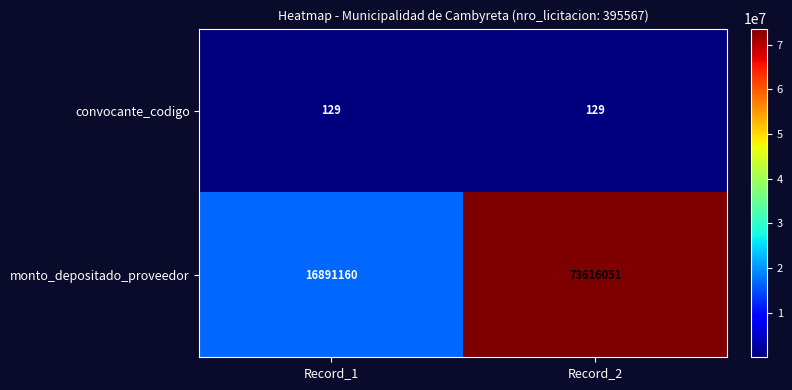

Which series has the widest spread of values?

monto_depositado_proveedor